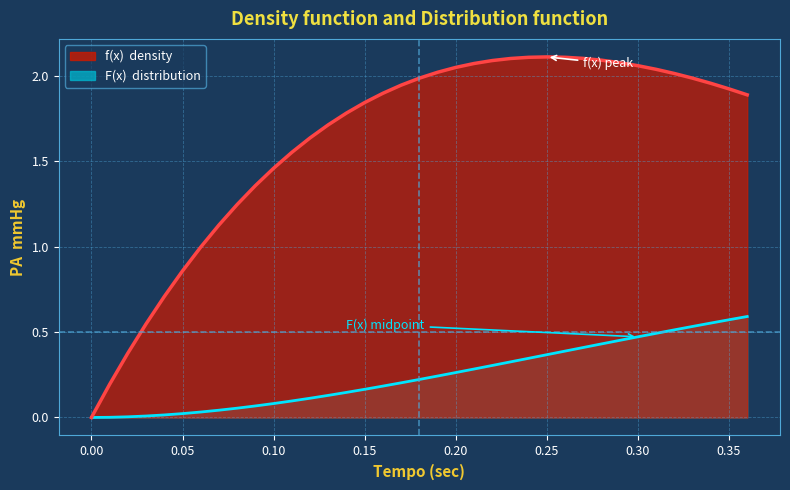

Reading left to right, what are all the values shown in this chart?

F(x): 0.0=0.0	0.01=0.0	0.02=0.0	0.03=0.0	0.04=0.0	0.05=0.0	0.06=0.0	0.07=0.0	0.08=0.1	0.09=0.1	0.1=0.1	0.11=0.1	0.12=0.1	0.13=0.1	0.14=0.1	0.15=0.2	0.16=0.2	0.17=0.2	0.18=0.2	0.19=0.2	0.2=0.3	0.21=0.3	0.22=0.3	0.23=0.3	0.24=0.3	0.25=0.4	0.26=0.4	0.27=0.4	0.28=0.4	0.29=0.5	0.3=0.5	0.31=0.5	0.32=0.5	0.33=0.5	0.34=0.6	0.35=0.6	0.36=0.6
f(x): 0.0=0.0	0.01=0.2	0.02=0.4	0.03=0.5	0.04=0.7	0.05=0.9	0.06=1.0	0.07=1.1	0.08=1.2	0.09=1.4	0.1=1.5	0.11=1.6	0.12=1.6	0.13=1.7	0.14=1.8	0.15=1.8	0.16=1.9	0.17=1.9	0.18=2.0	0.19=2.0	0.2=2.0	0.21=2.1	0.22=2.1	0.23=2.1	0.24=2.1	0.25=2.1	0.26=2.1	0.27=2.1	0.28=2.1	0.29=2.1	0.3=2.1	0.31=2.0	0.32=2.0	0.33=2.0	0.34=2.0	0.35=1.9	0.36=1.9